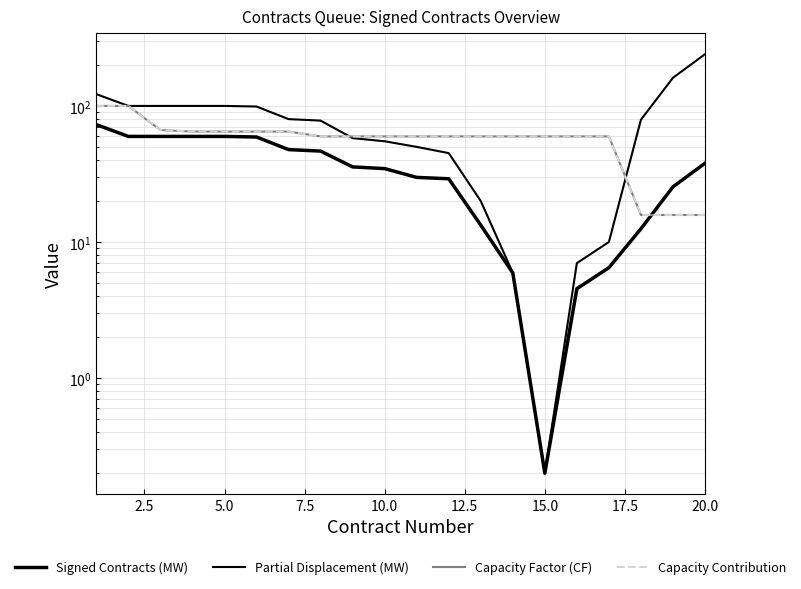

Which series has the largest total across all categories?

Partial Displacement (MW)